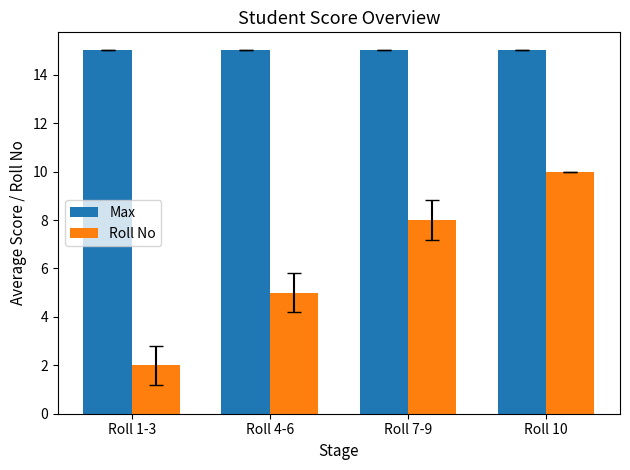

Are the bars grouped side by side (vs. stacked)?

Yes